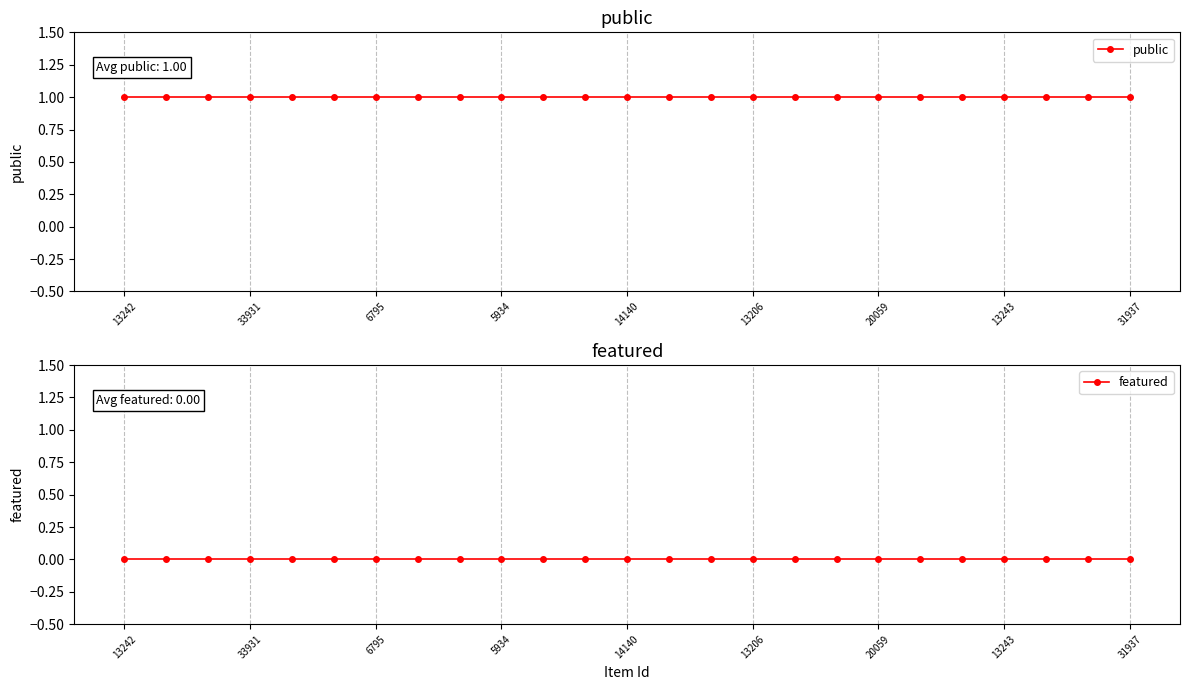

Reading right to left, what are all the values shown in this chart?

public: 1	1	1	1	1	1	1	1	1	1	1	1	1	1	1	1	1	1	1	1	1	1	1	1	1
featured: 0	0	0	0	0	0	0	0	0	0	0	0	0	0	0	0	0	0	0	0	0	0	0	0	0